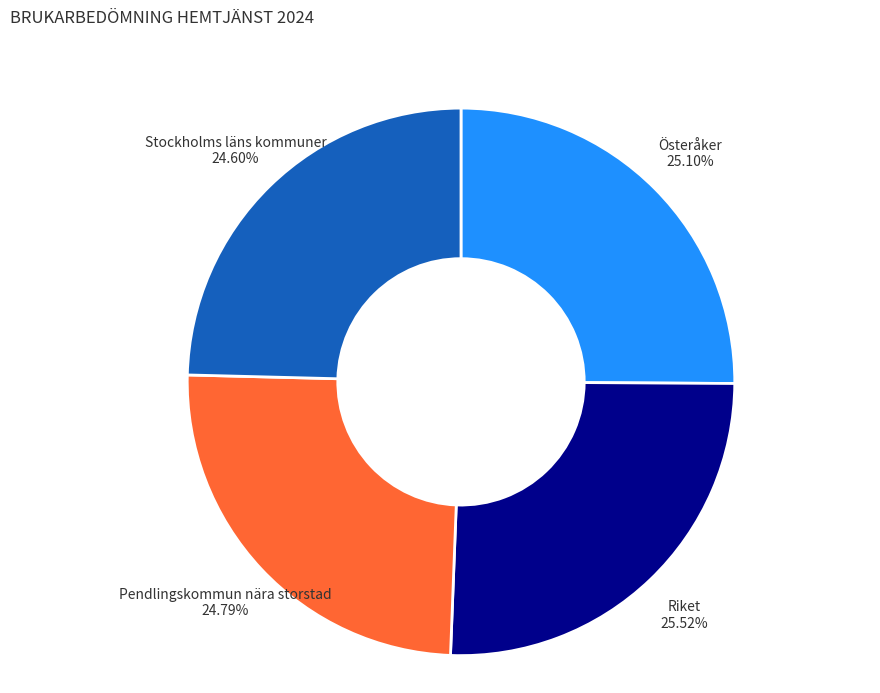

How much of the chart is everything except Pendlingskommun nära storstad?

75.2%